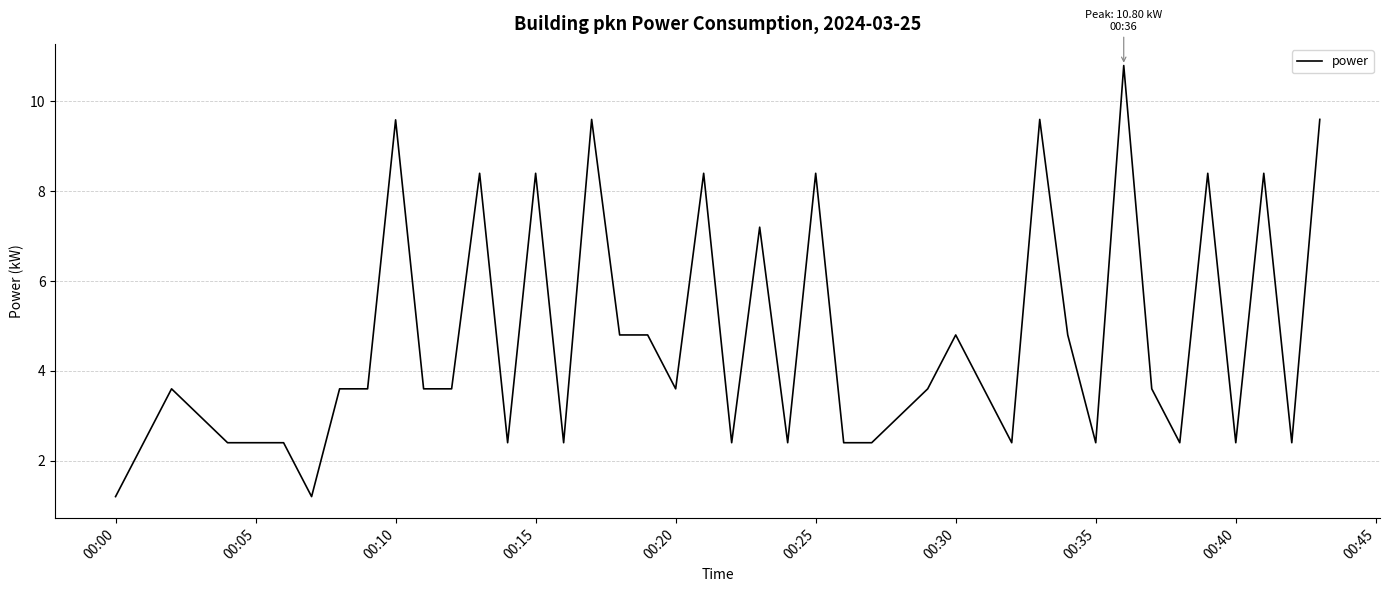

True or false: there are more than 0 points higher than both neighbors.

True